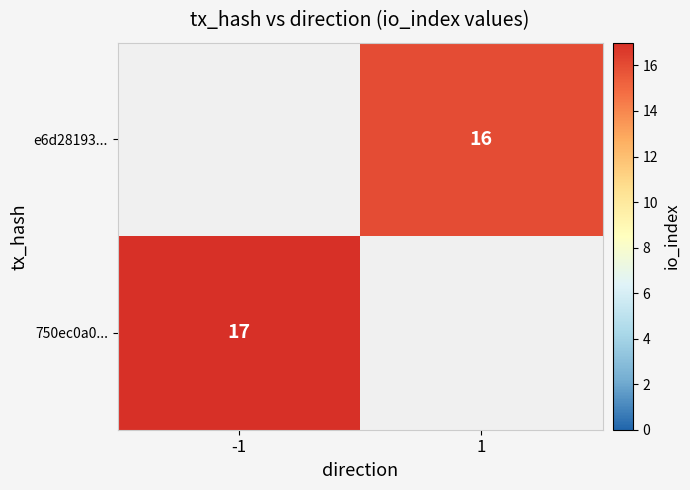

Is the value of e6d28193... at 1 greater than the value of 750ec0a0... at -1?

No